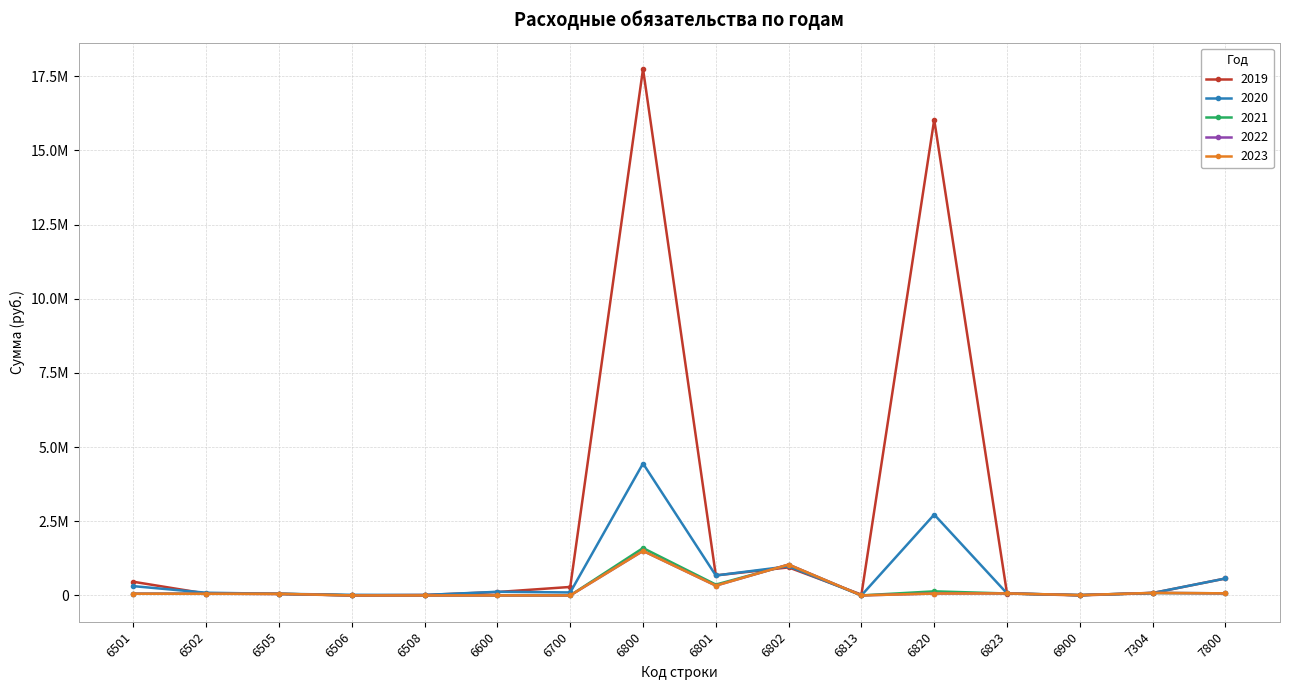

What is the value of the 2019 point at the 13th from the left?

64010.3